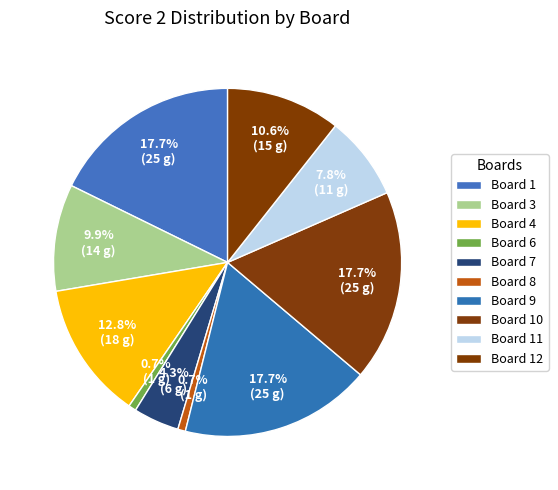

Count the number of slices in the pie.

10